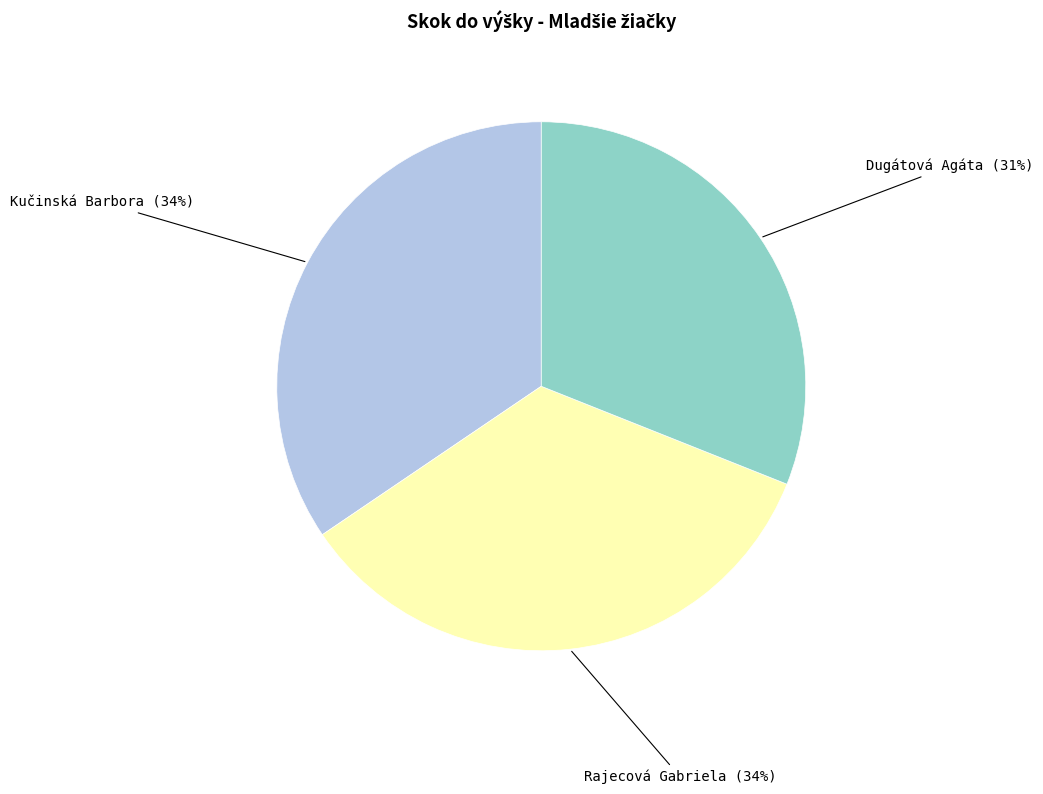

To the nearest percent, what is the difference between the Dugátová Agáta and Rajecová Gabriela slice percentages?

3%